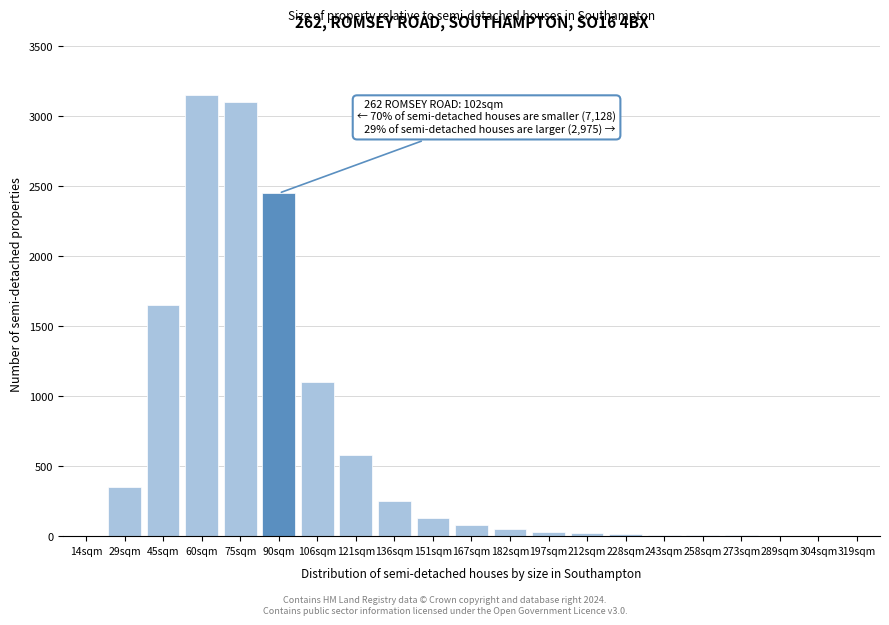

Where is the data nearest to the value 1575?

45sqm